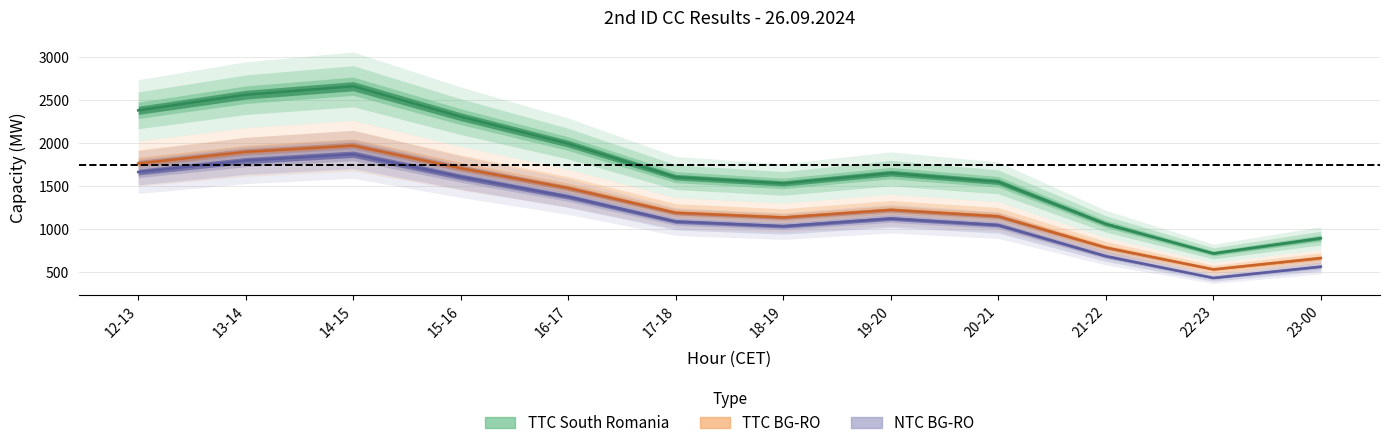

What is the approximate value of TTC South Romania at 22-23?

714